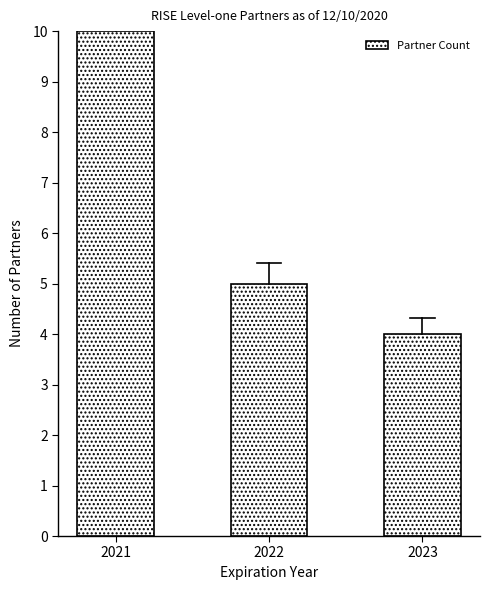

Where does the data first go above 5?

2021